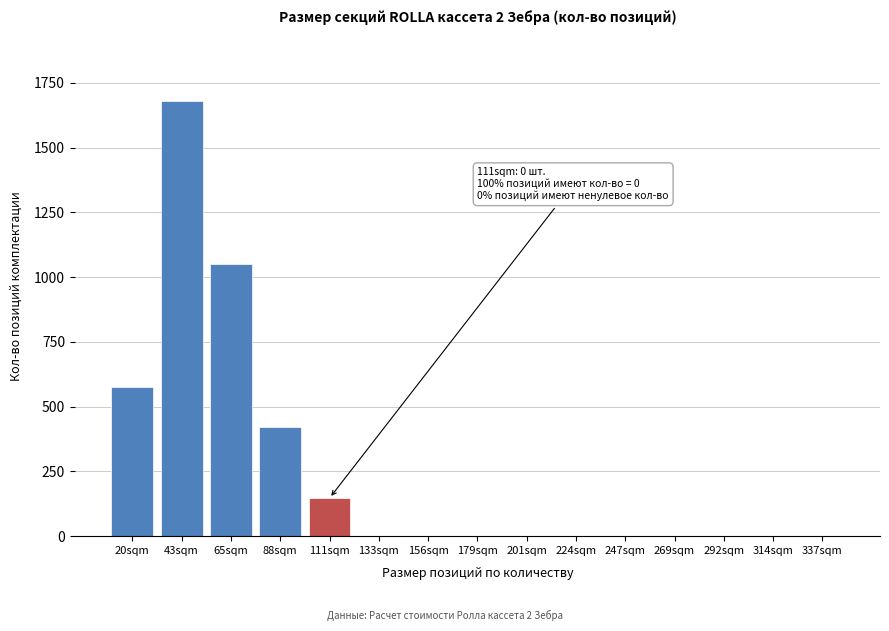

Reading right to left, what are all the values shown in this chart?

337sqm=0	314sqm=0	292sqm=0	269sqm=0	247sqm=0	224sqm=0	201sqm=0	179sqm=0	156sqm=0	133sqm=0	111sqm=147	88sqm=420	65sqm=1050	43sqm=1680	20sqm=576